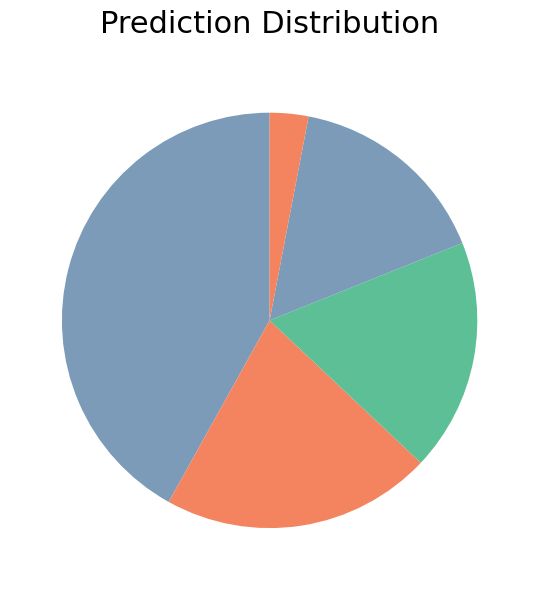

How many slices are in this pie chart?

5